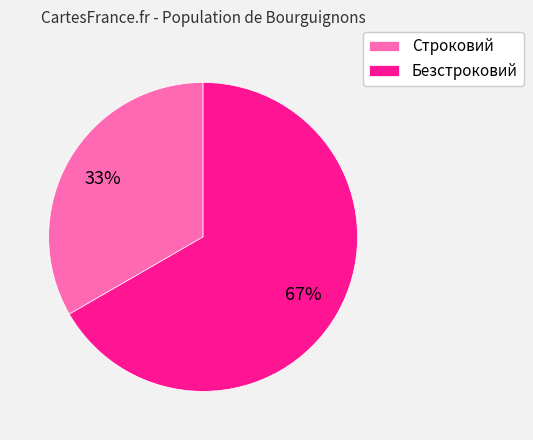

Do Безстроковий and Строковий together represent more than half of the pie?

Yes